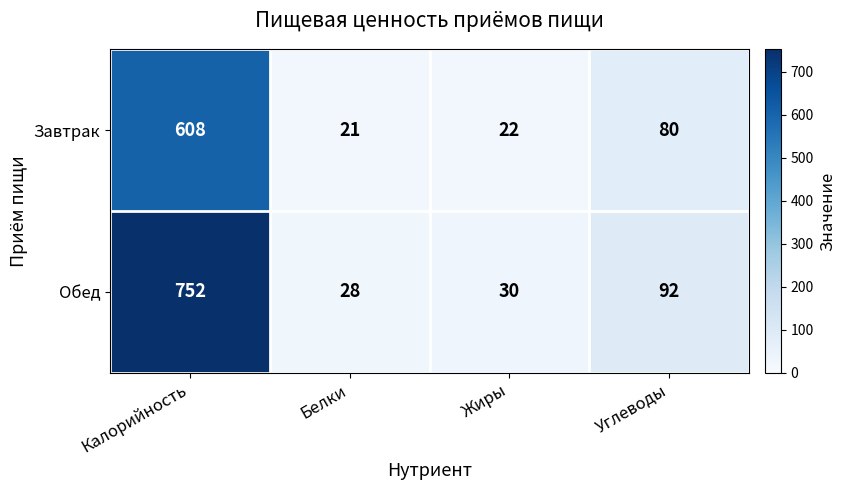

Which series has the largest total across all categories?

Обед